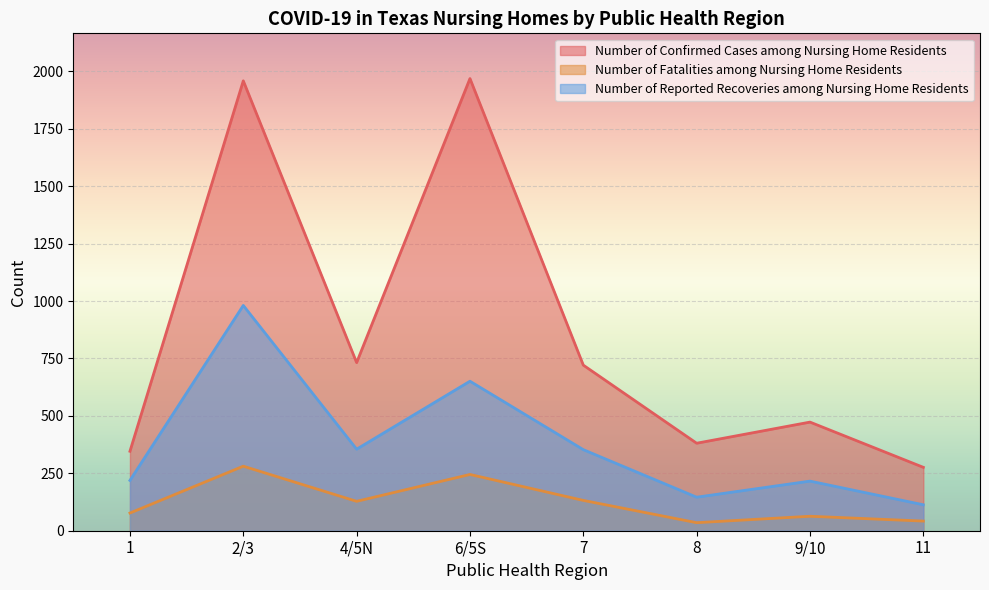

Is the value of Number of Reported Recoveries among Nursing Home Residents at 2/3 greater than the value of Number of Confirmed Cases among Nursing Home Residents at 9/10?

Yes